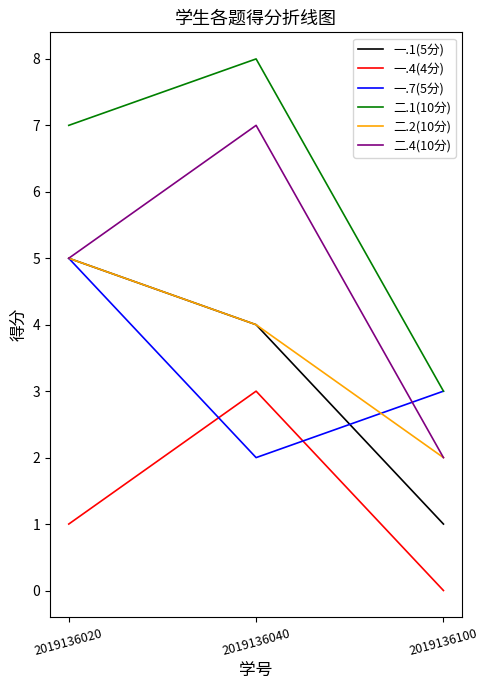

Count the 一.7(5分) values in the range 2 to 5.

3